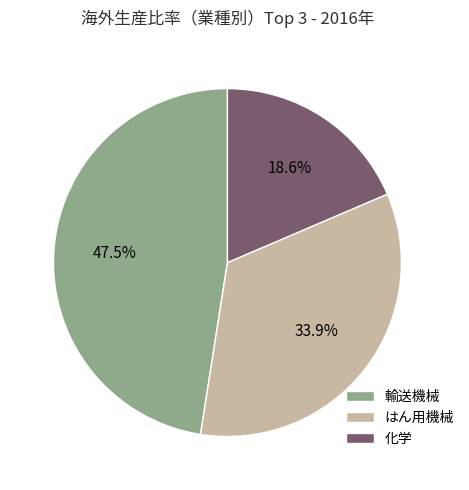

Does any single category account for the majority?

No